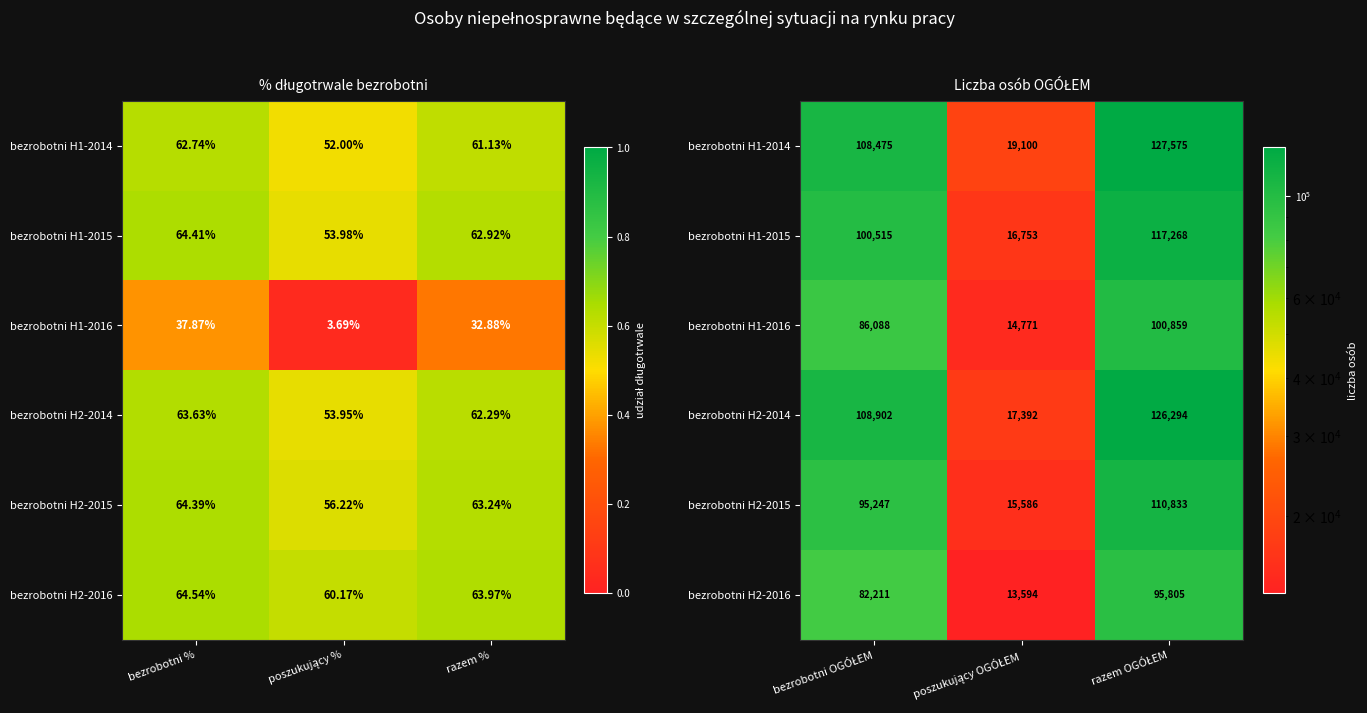

The bezrobotni H1-2016 series shows 49569 at razem OGÓŁEM. True or false?

False